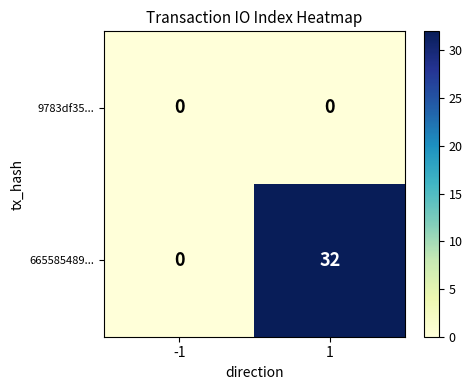

What is the total value across all series at 1?

32